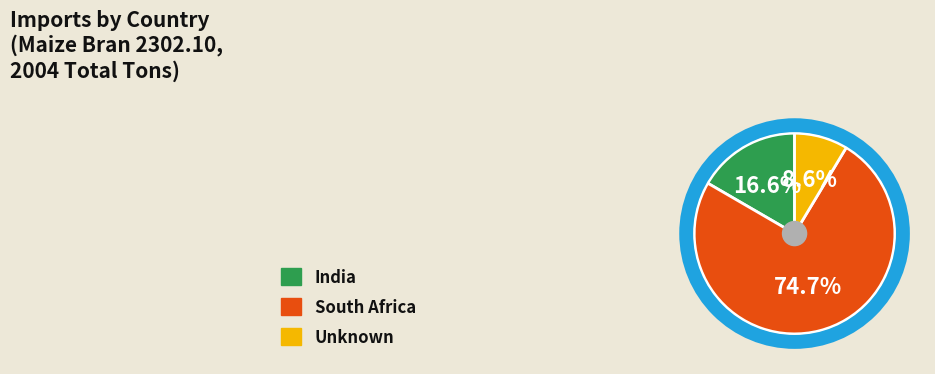

How many segments does this pie chart have?

3